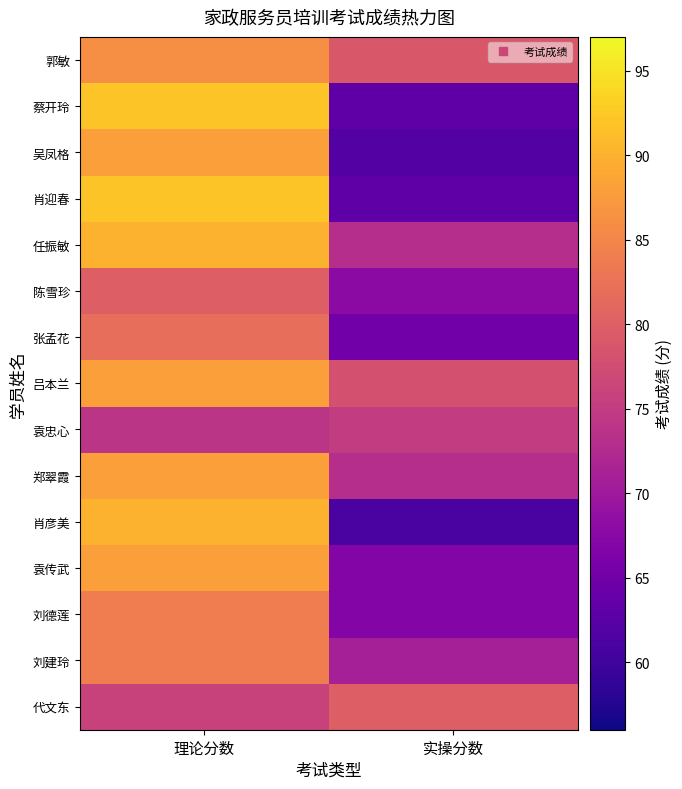

Which series changed the most between 理论分数 and 实操分数?

蔡开玲